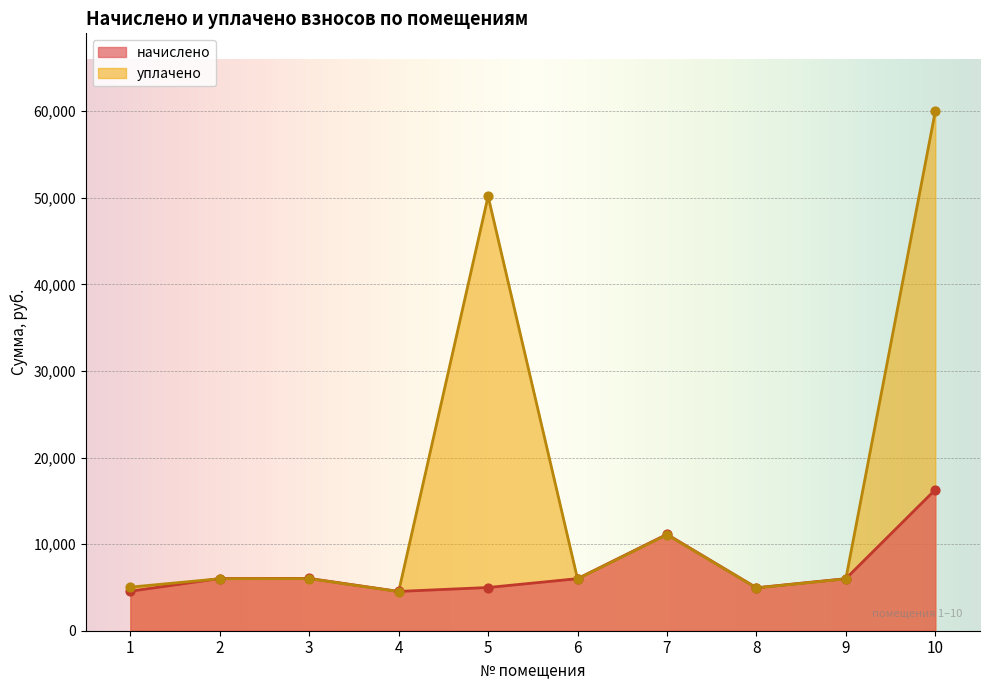

What are all the series names shown in the legend?

начислено, уплачено